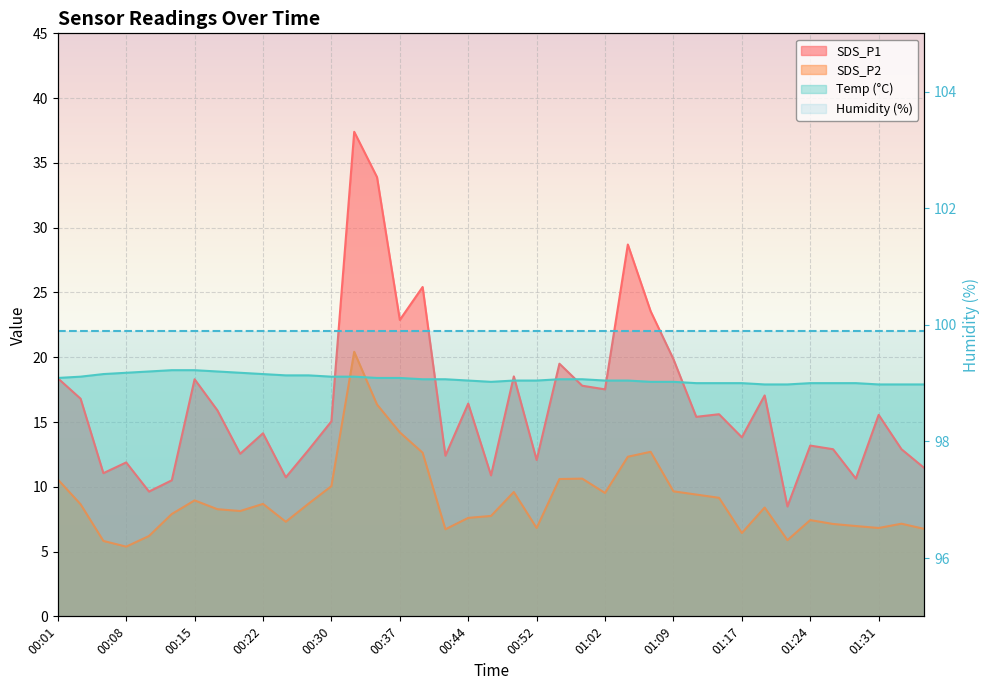

How many data points in SDS_P1 are above 15?

21